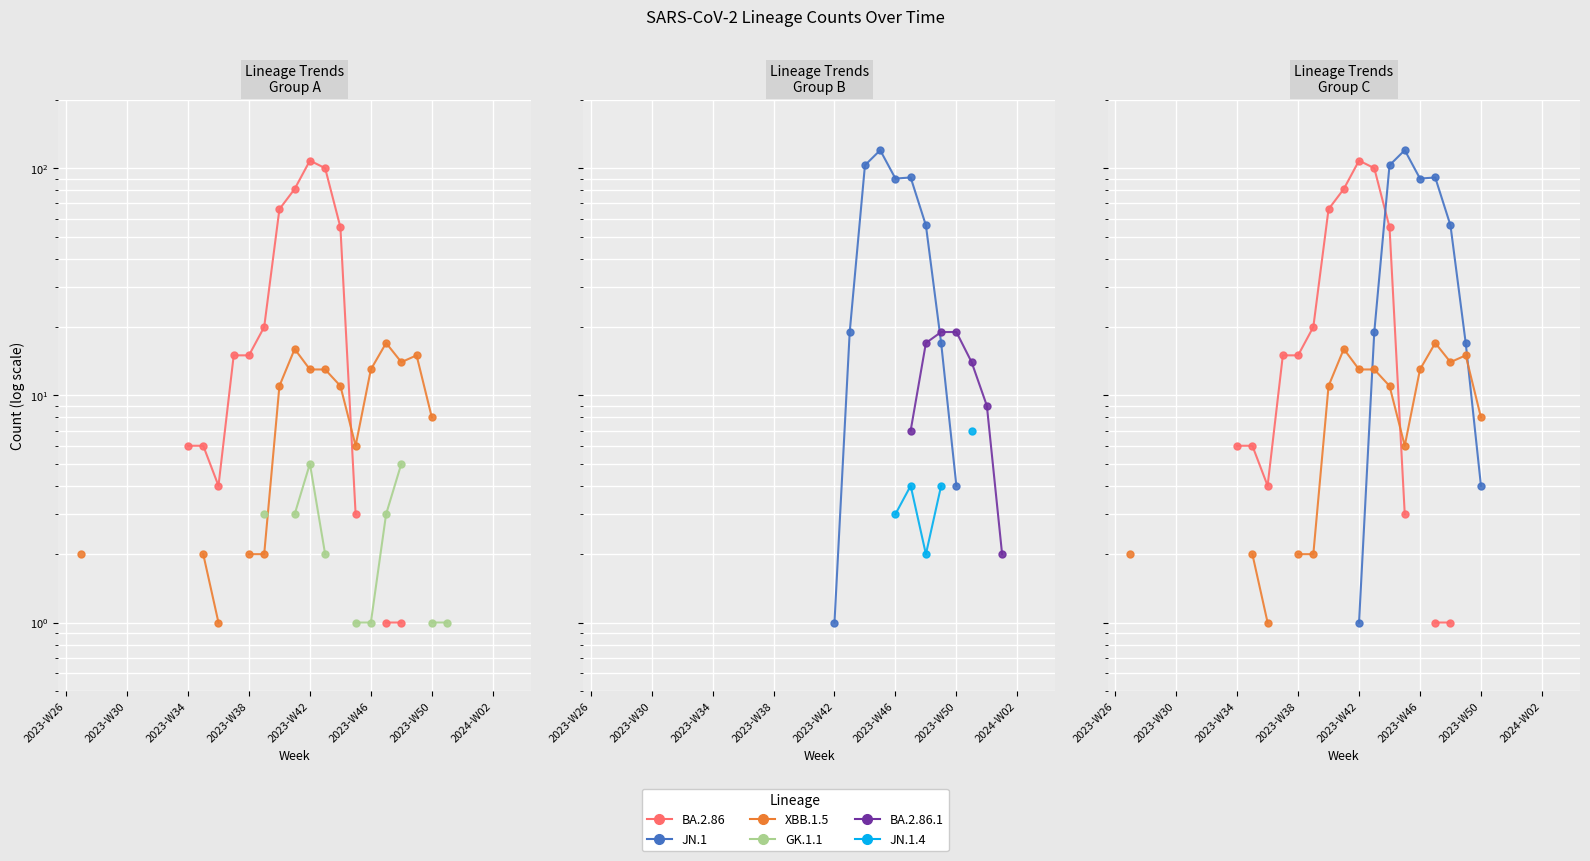

Is this an area chart (filled region under the line)?

No